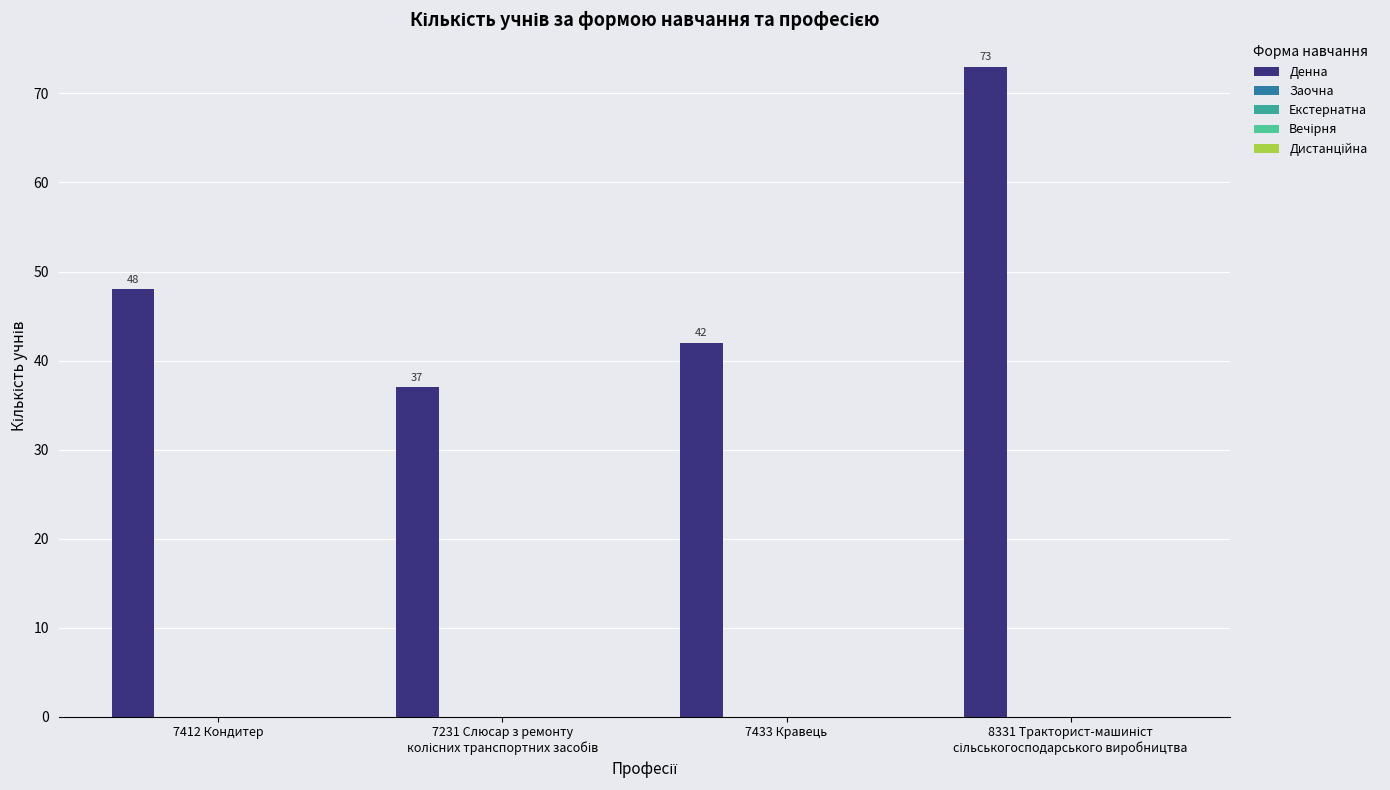

Are the bars horizontal?

No